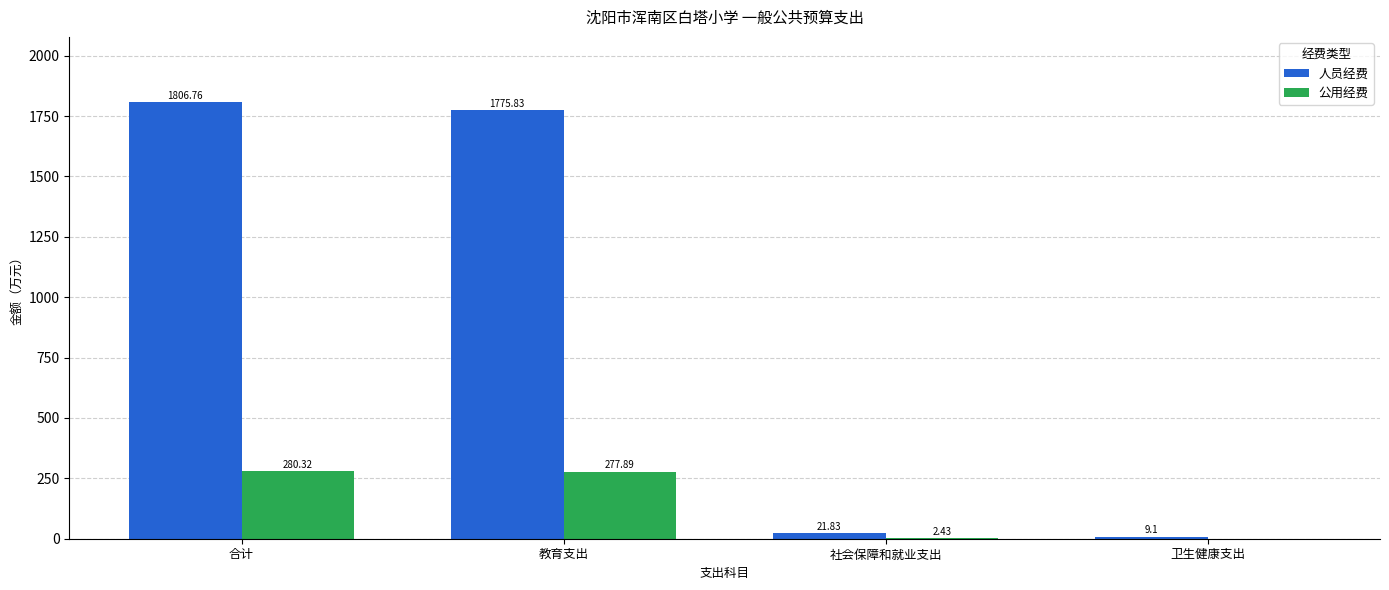

Which series has the largest range (max minus min)?

人员经费